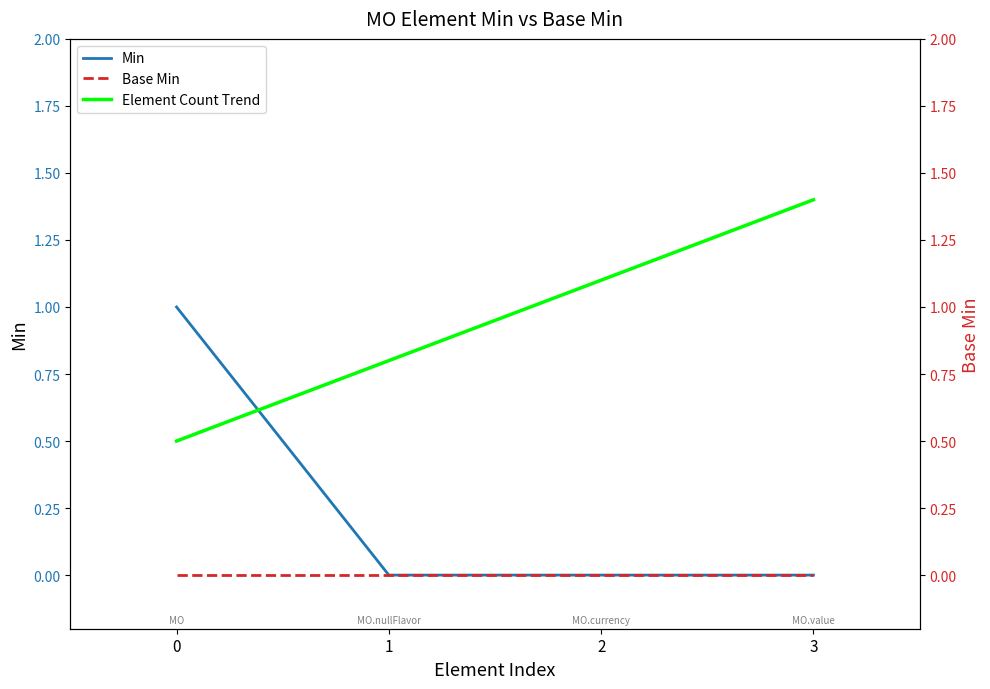

What is the average value of the Min series?

0.2